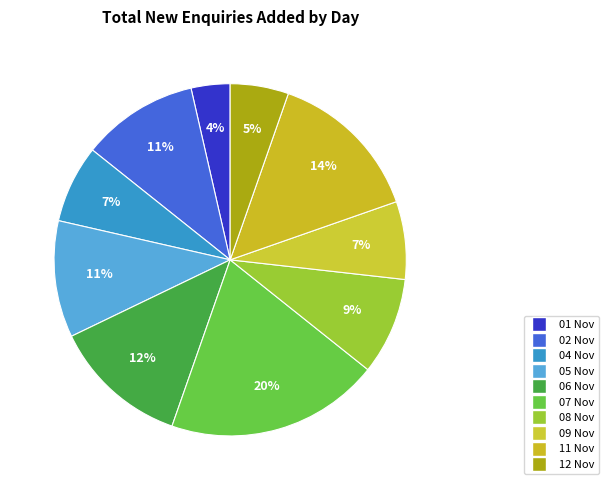

True or false: 05 Nov accounts for 1% of the total.

False